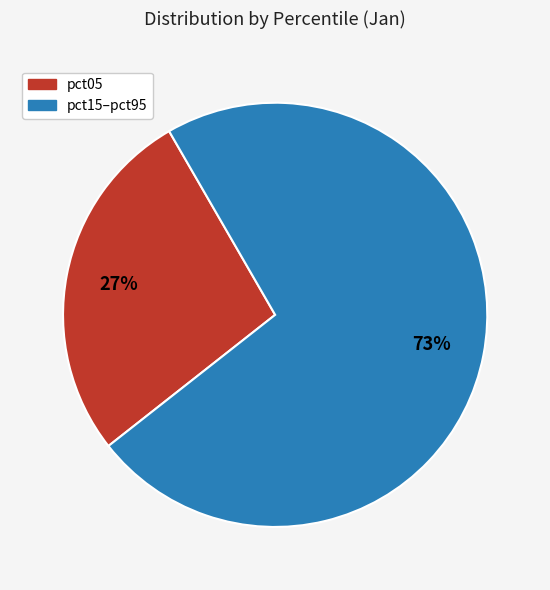

Is there a majority slice in this chart?

Yes